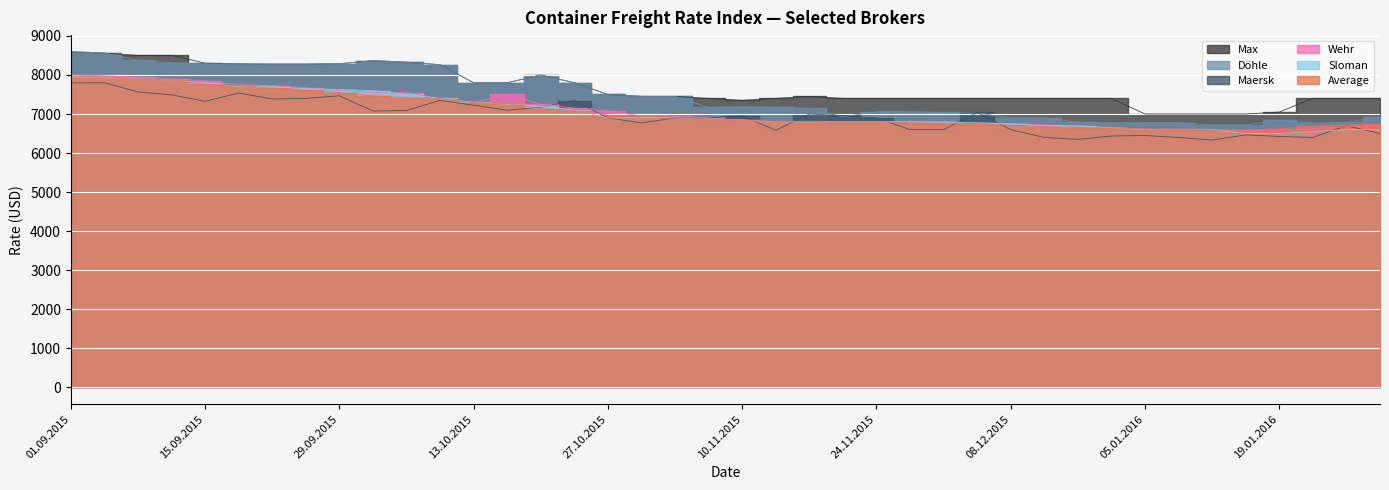

True or false: Döhle has a value of 2062 at 28.01.2016.

False